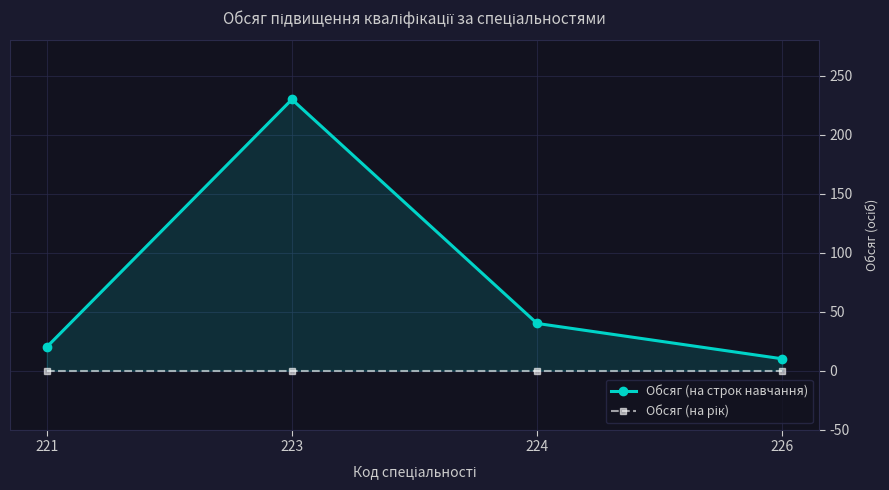

At how many categories does at least one series exceed 162?

1